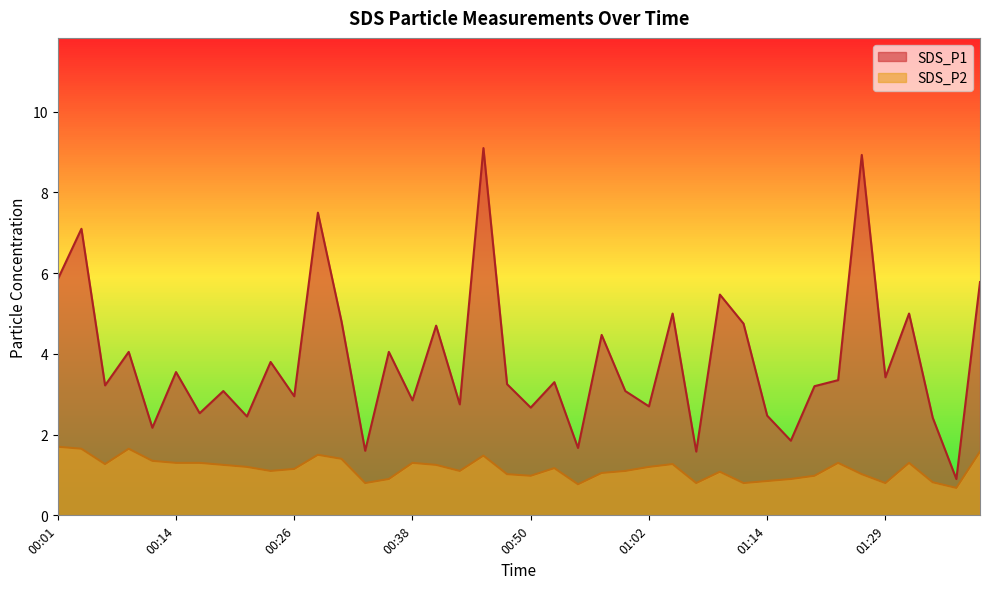

True or false: SDS_P1 and SDS_P2 intersect in this chart.

False